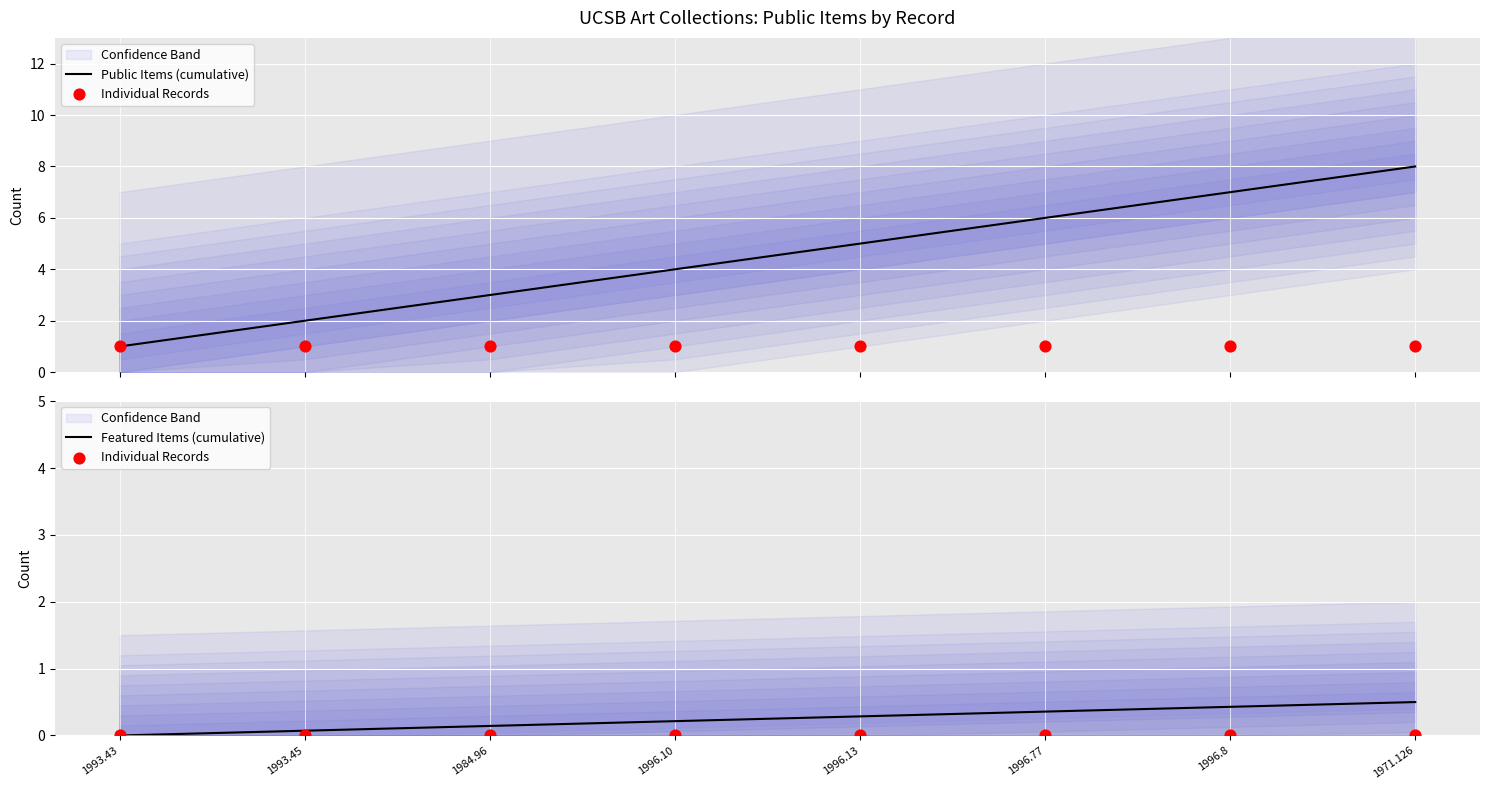

Is the value of Individual Records at 1996.8 greater than the value of Featured Items (cumulative) at 1993.45?

No